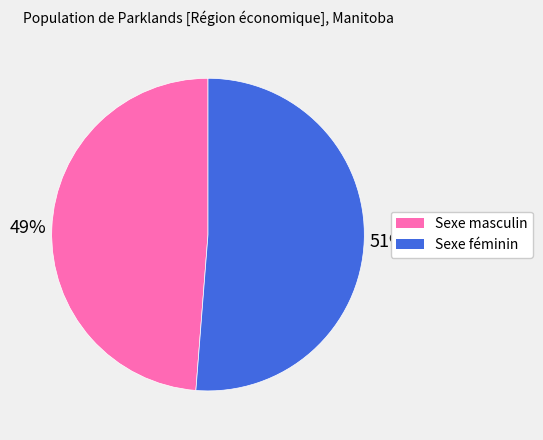

What percentage is the Sexe féminin slice, to the nearest percent?

51%